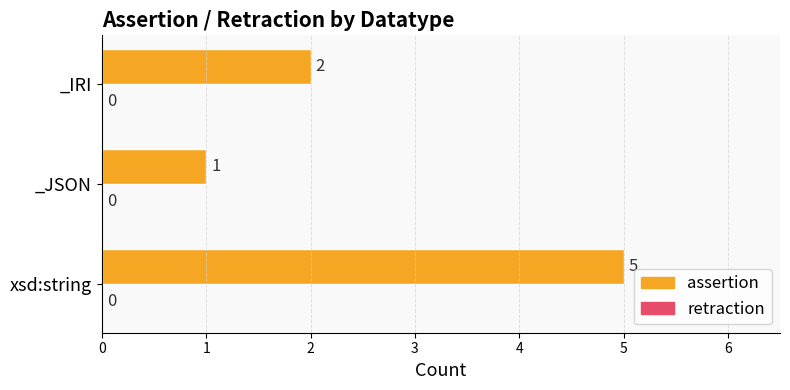

Which label corresponds to the largest value in the chart?

xsd:string